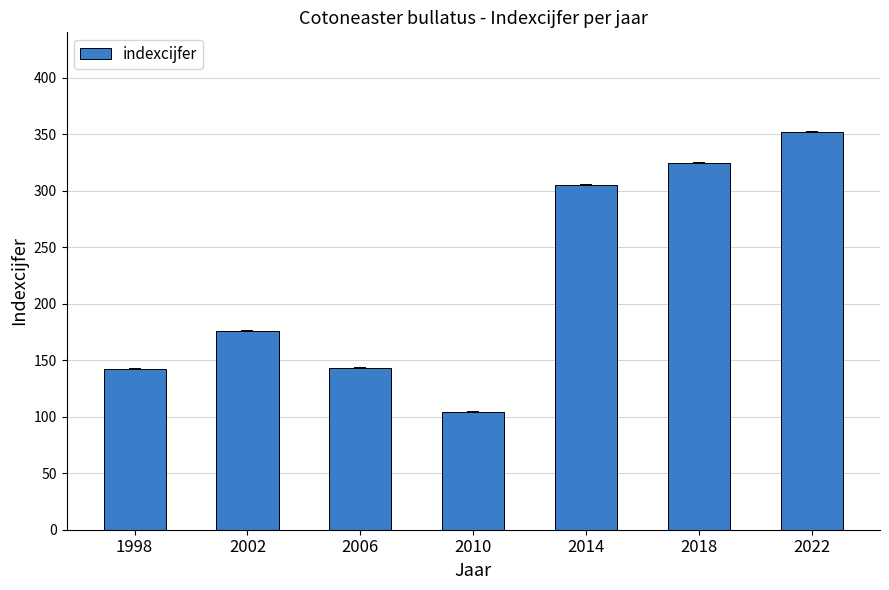

What is the difference between the maximum and second lowest values?

210